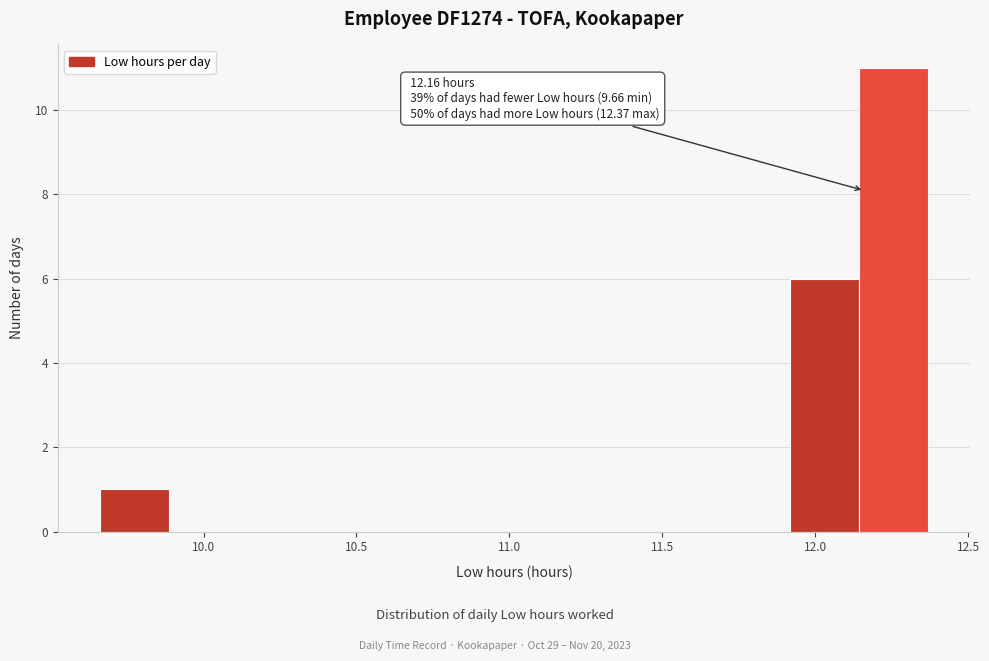

Which range on the x-axis has the tallest bar?

12.15 to 12.35